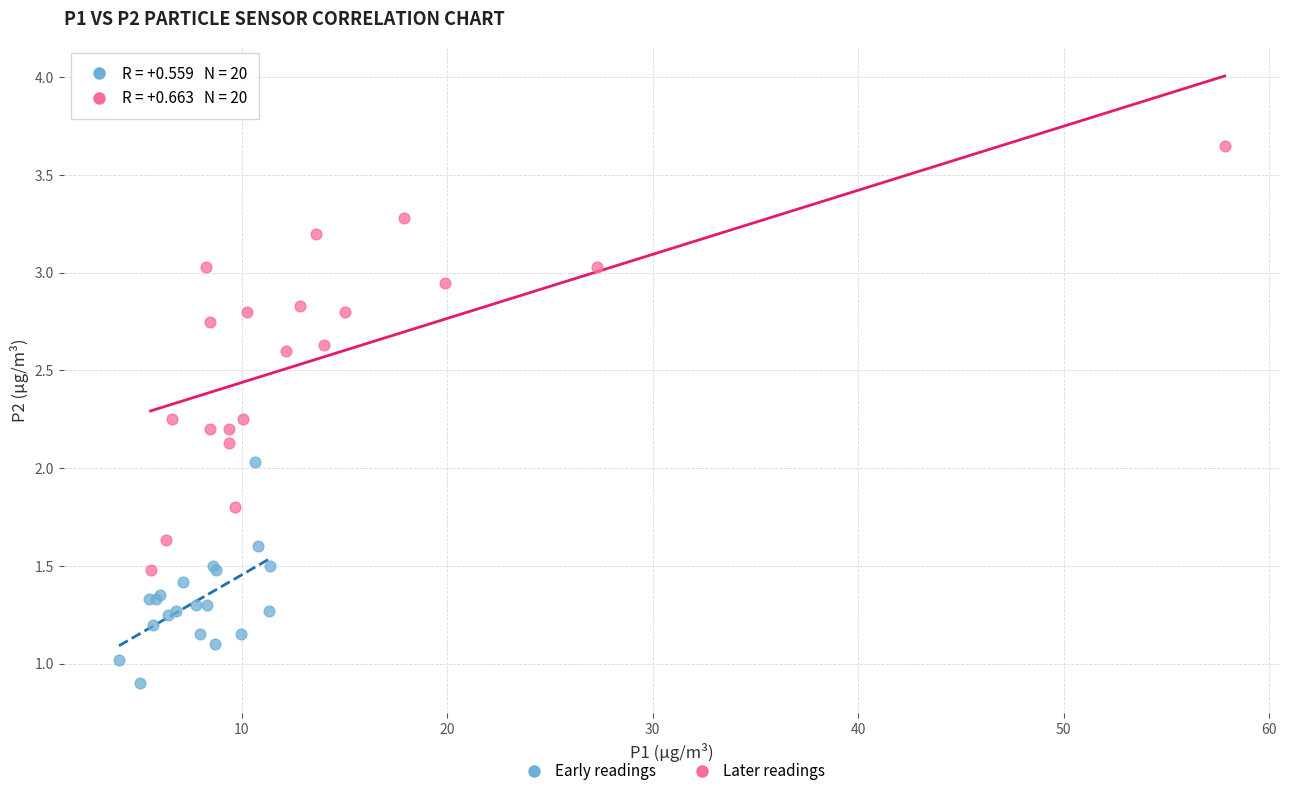

Which series has the largest Y range (max minus min)?

Later readings